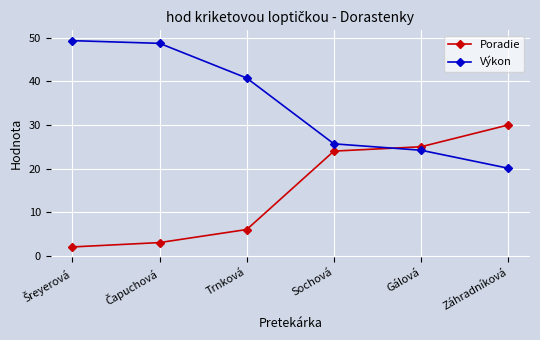

Is the value of Výkon at Trnková greater than the value of Poradie at Sochová?

Yes